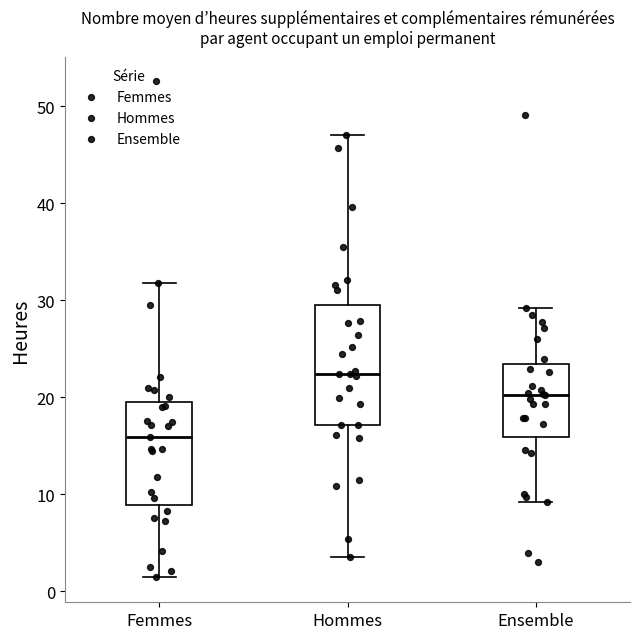

Reading left to right, transcribe this box plot: for each box, give where its median line is, the range the box spans, and where its two whiskers end, as read against the y-axis. The values are not printed on the chart, so give them approximately, as read against the axis.

Femmes: median 16, box 9 to 20, whiskers 1 to 32
Hommes: median 22, box 17 to 29, whiskers 4 to 47
Ensemble: median 20, box 16 to 23, whiskers 9 to 29